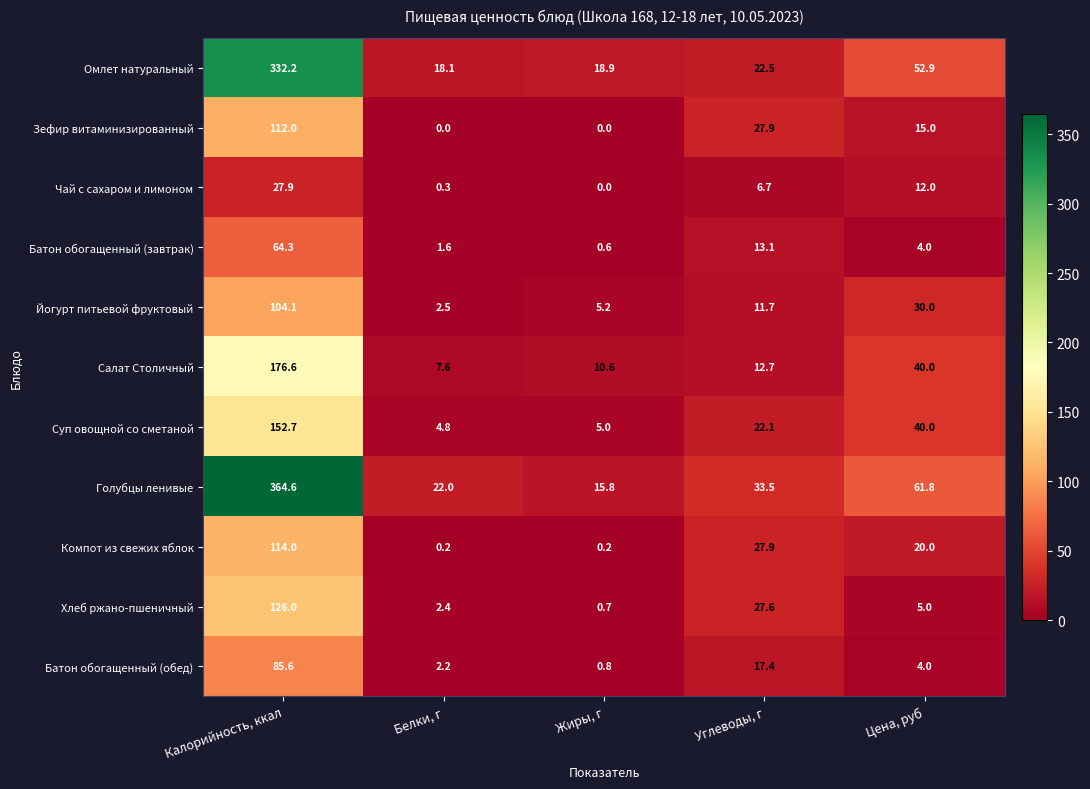

Is it true that Зефир витаминизированный equals 0.0 at Белки, г?

True